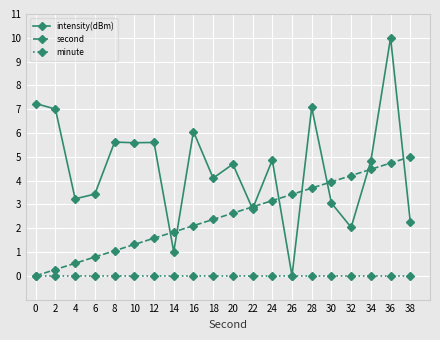

Which series has the largest total across all categories?

intensity(dBm)